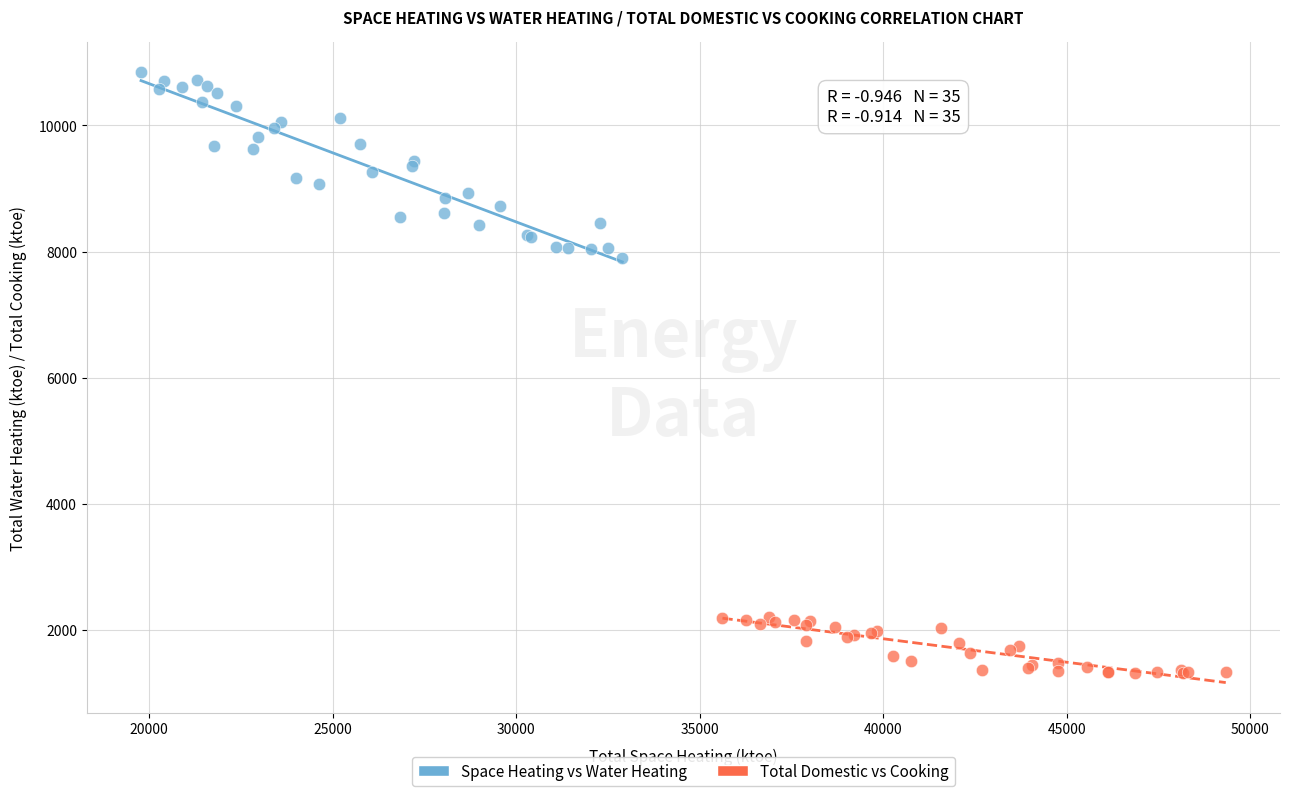

Which series reaches the minimum Y coordinate?

Total Domestic vs Cooking